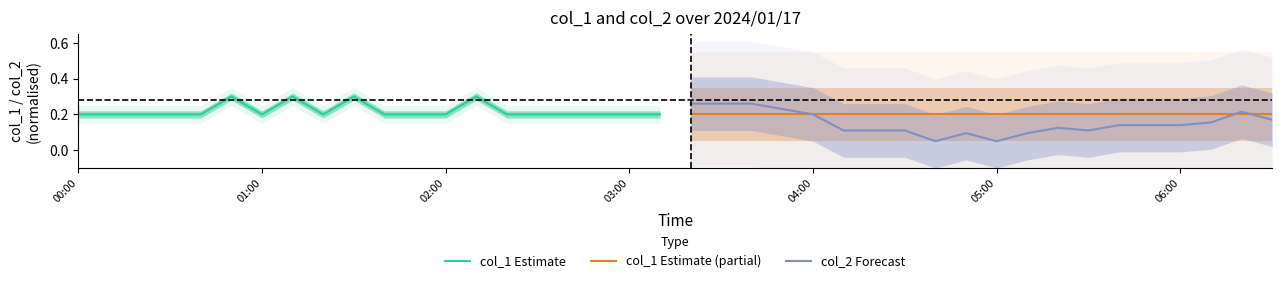

True or false: col_1 Estimate (partial) has a value of 0.1 at 05:00.

False